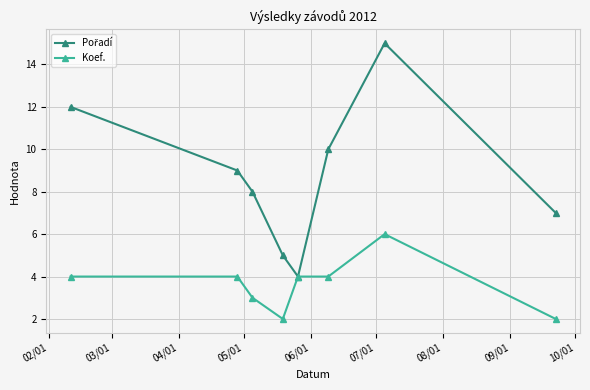

Which series has the largest total across all categories?

Pořadí